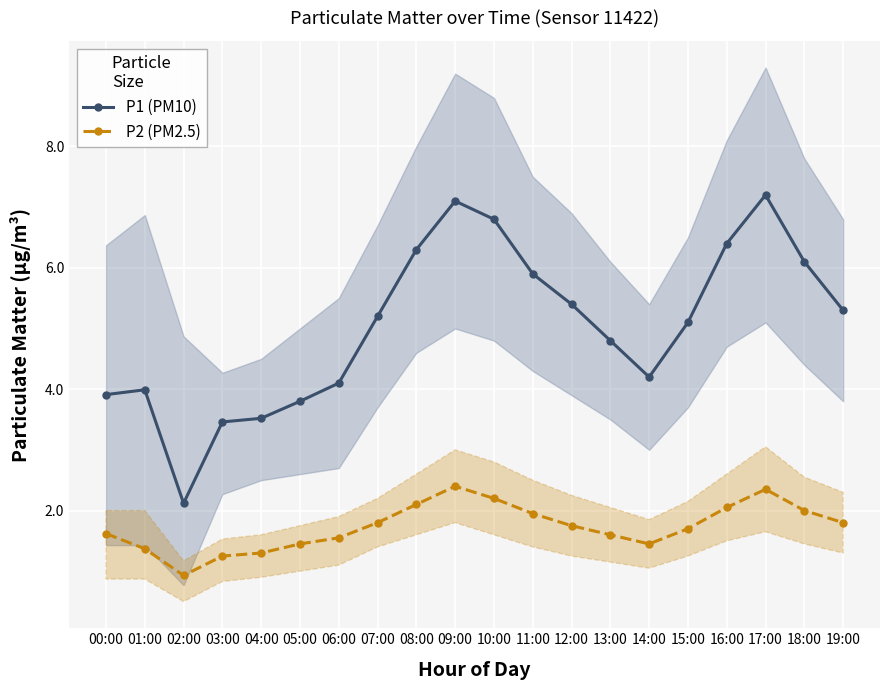

What is the value of the P1 (PM10) point at the 8th from the left?

5.2